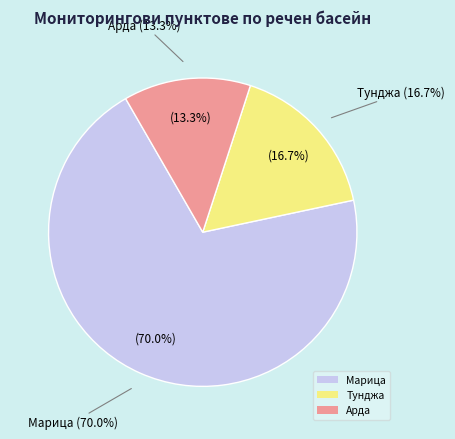

What percentage is the Арда slice, to the nearest percent?

13%